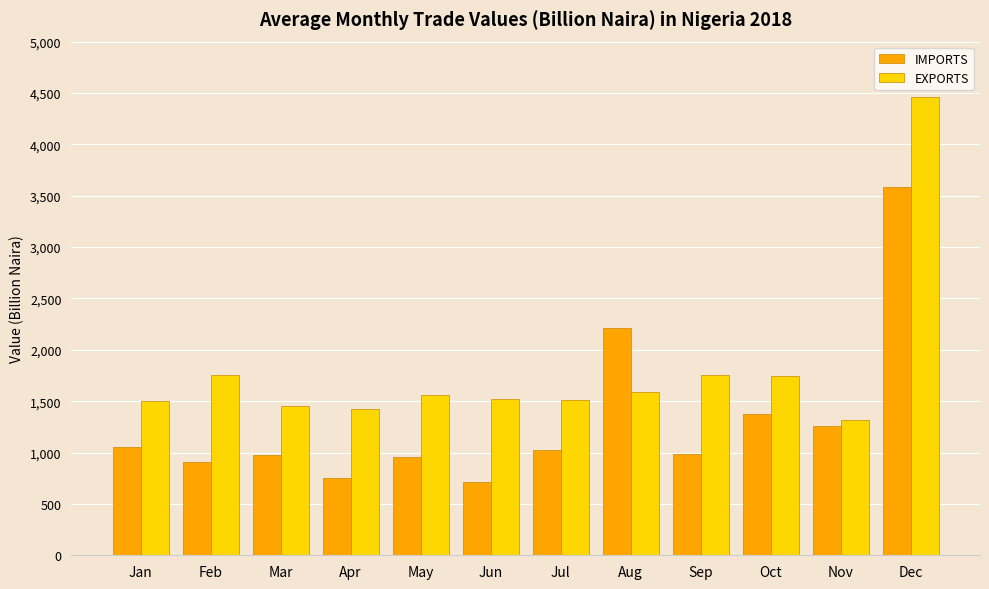

What value does the EXPORTS series have at Dec?

4456.2